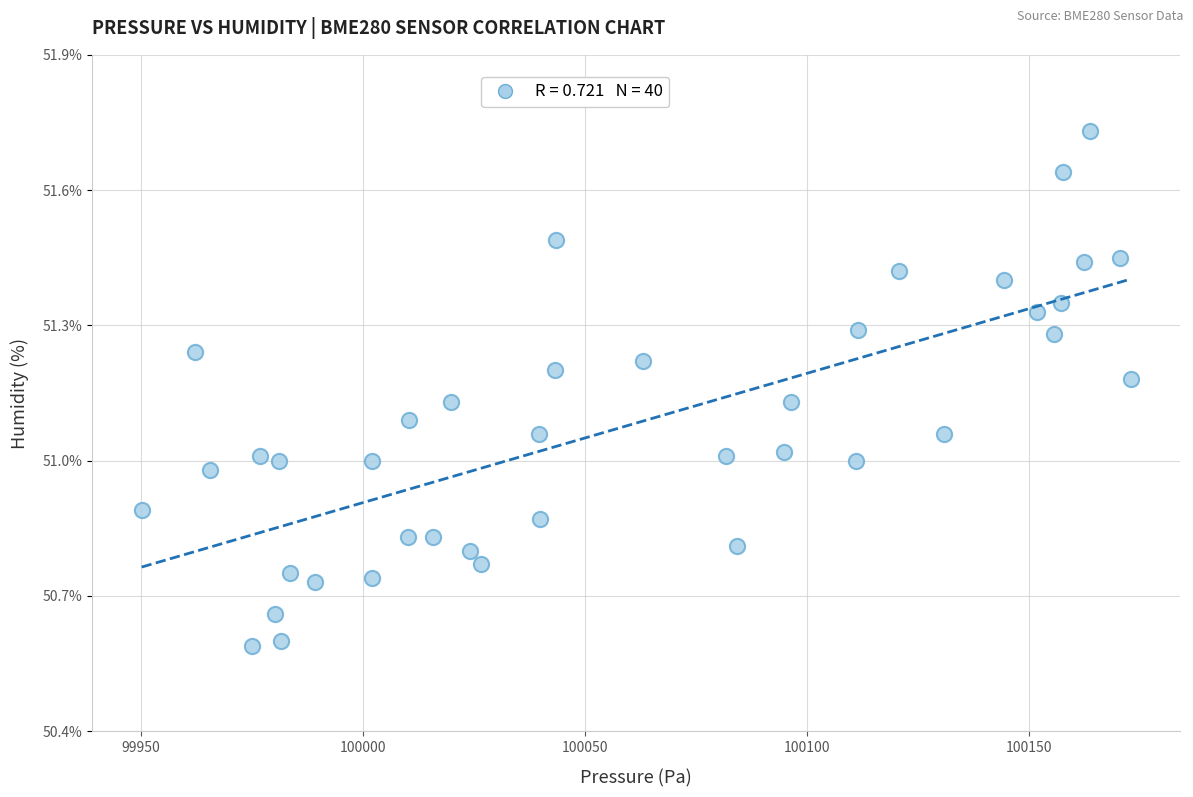

What is the range of Y values (max minus min)?

1.1